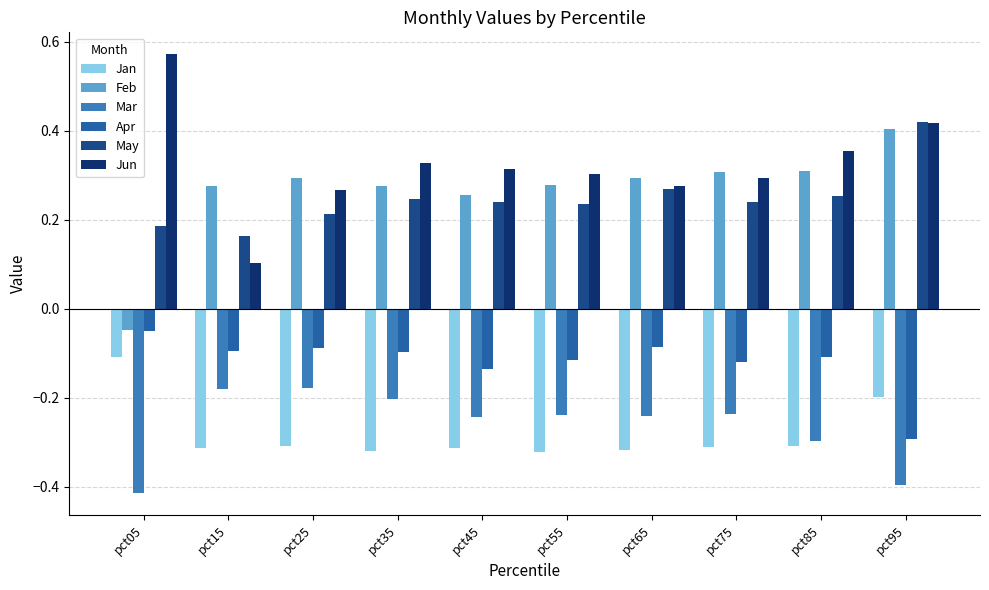

What is the value of the Jun bar at the 5th from the left?

0.3